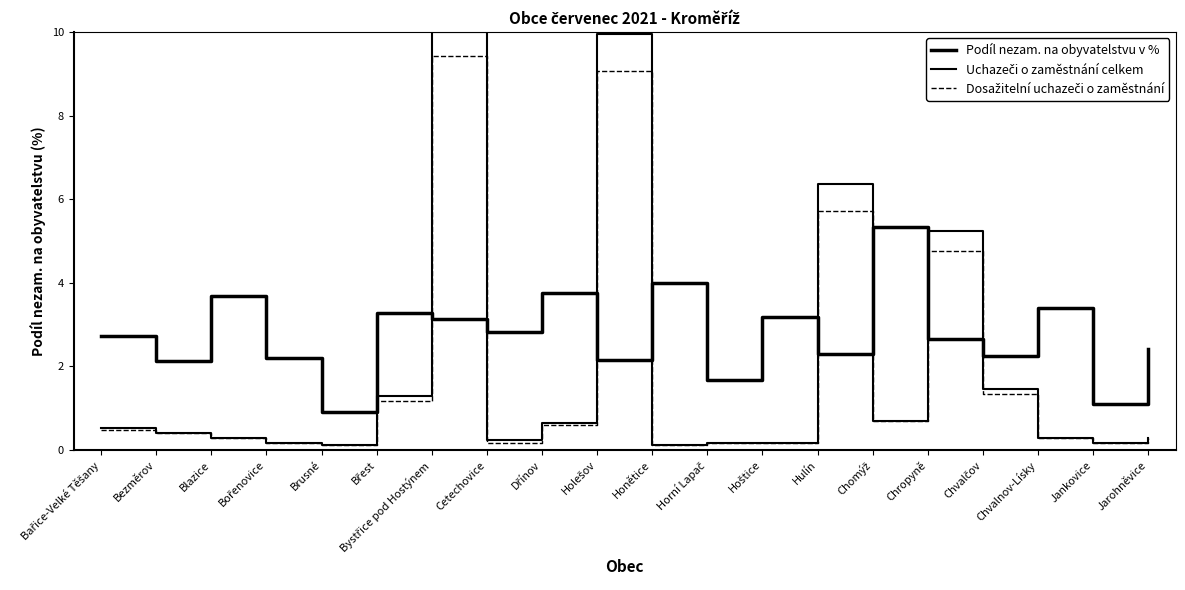

True or false: Uchazeči o zaměstnání celkem and Podíl nezam. na obyvatelstvu v % intersect in this chart.

True